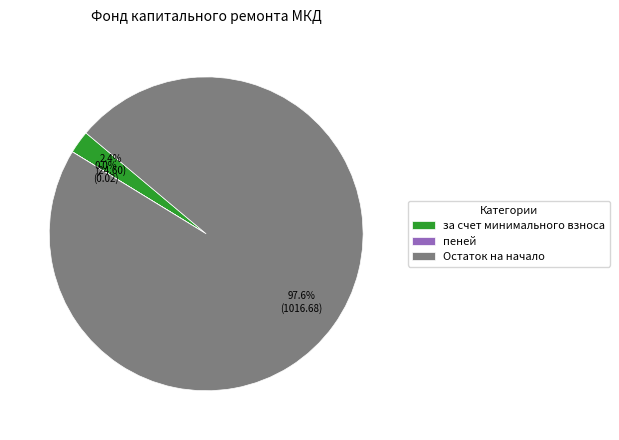

What portion of the pie excludes за счет минимального взноса?

97.6%